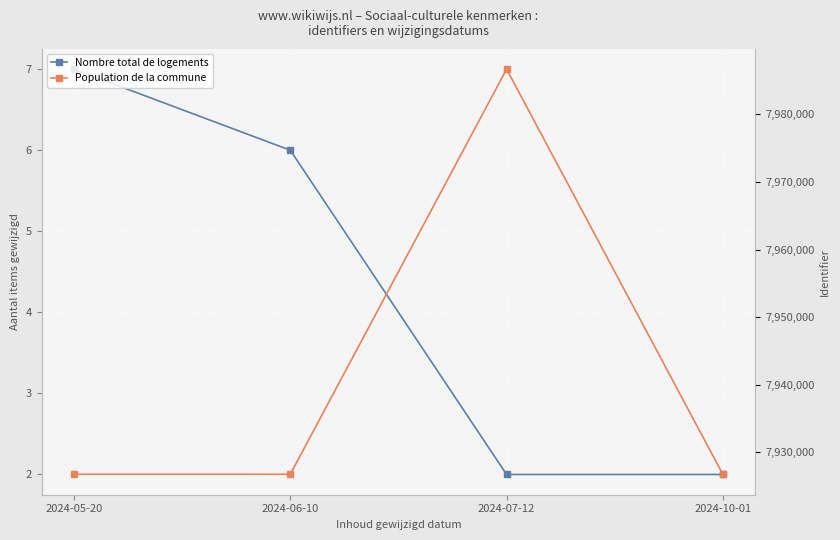

Which category has the lowest value across all series?

2024-07-12